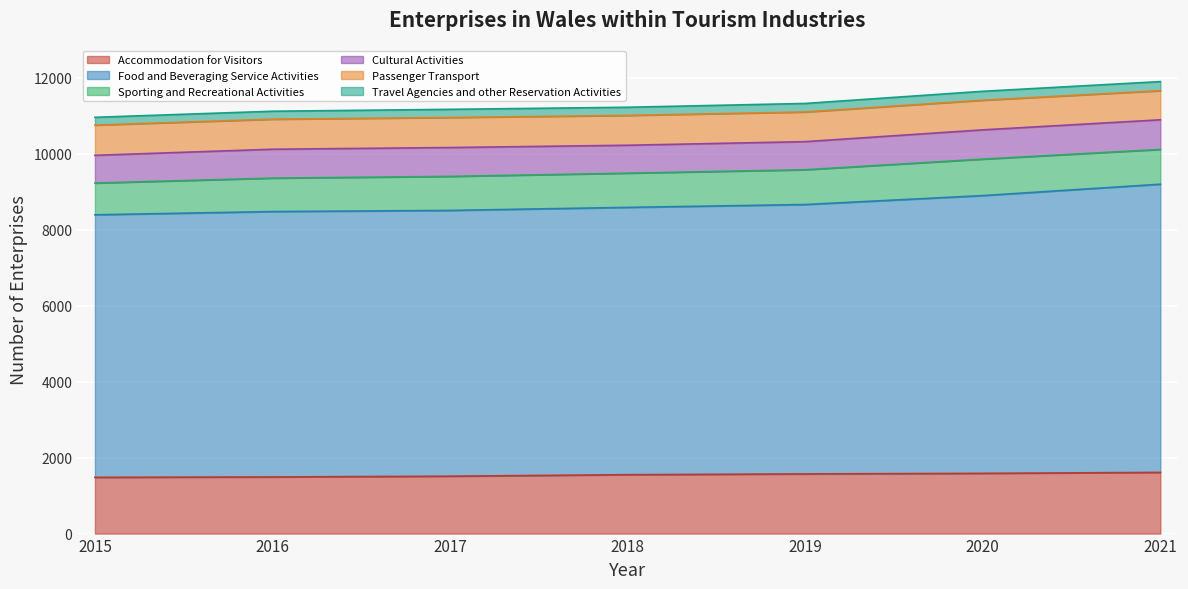

True or false: Accommodation for Visitors and Food and Beveraging Service Activities intersect in this chart.

False